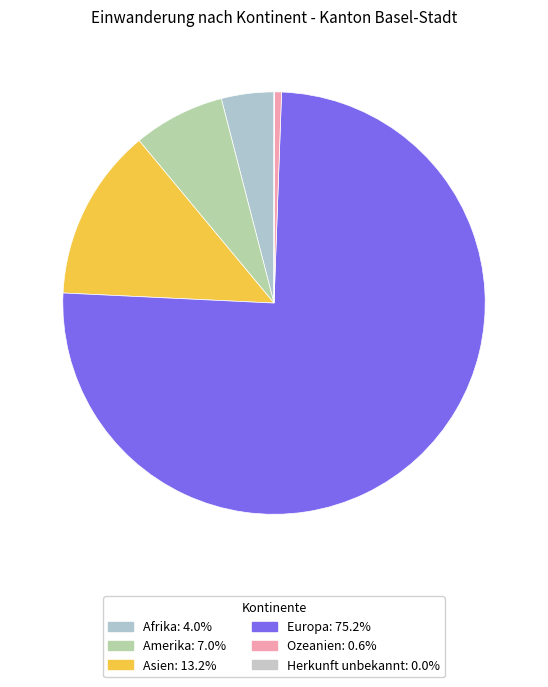

True or false: Afrika accounts for 1% of the total.

False